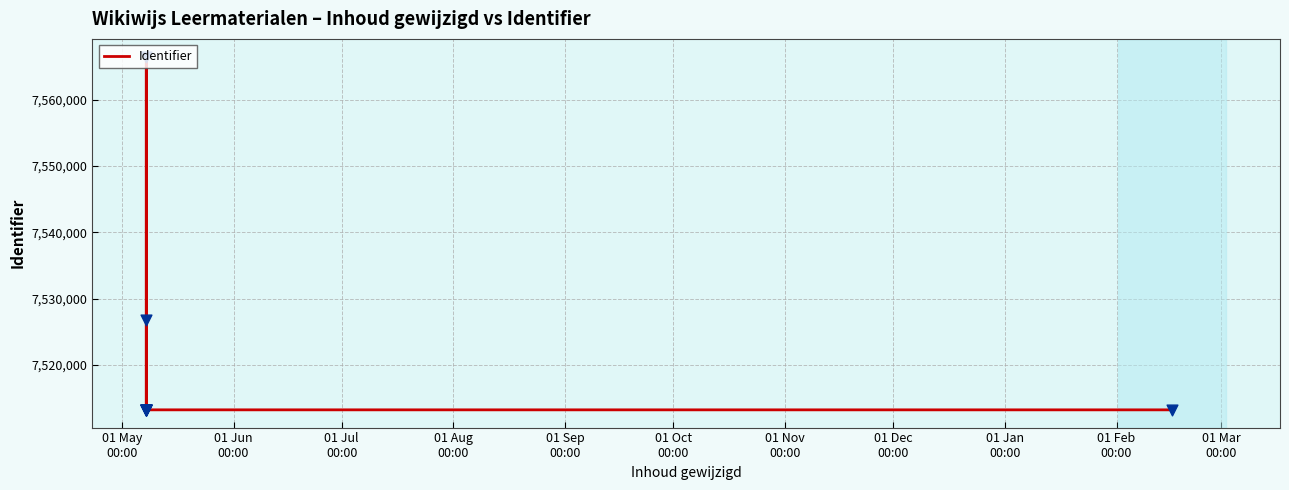

What is the ratio of the value at 01 Sep
00:00 to the value at 01 Oct
00:00?

1.0